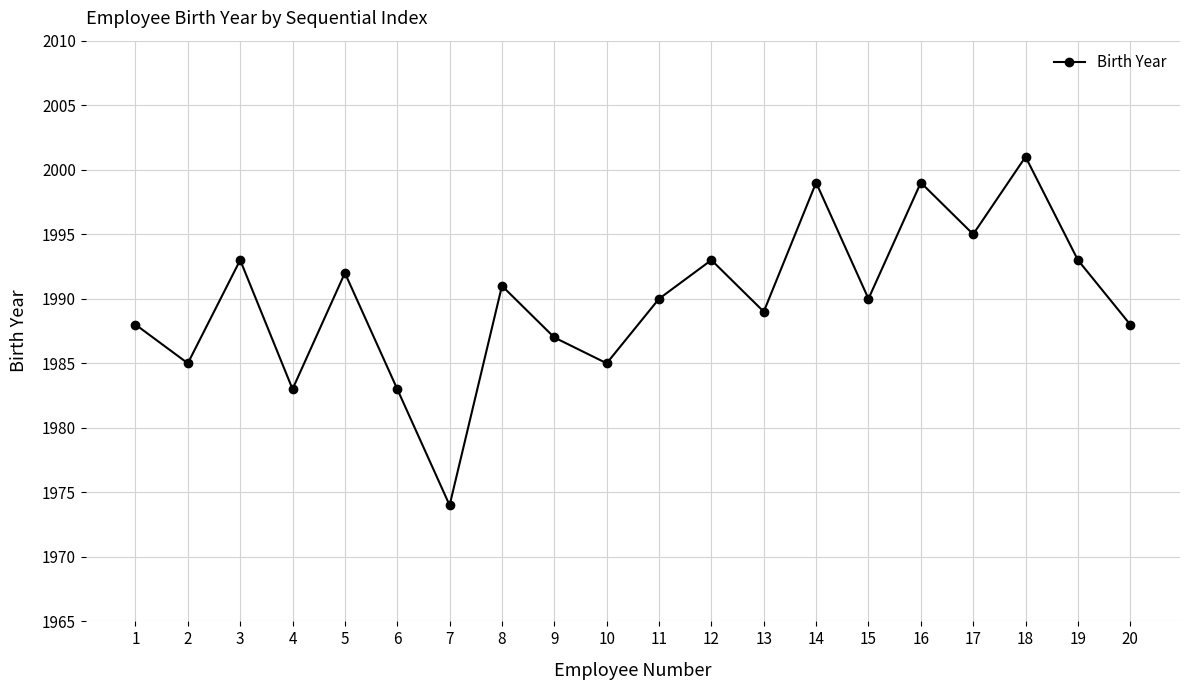

What is the change in value from 2 to 17?

+10